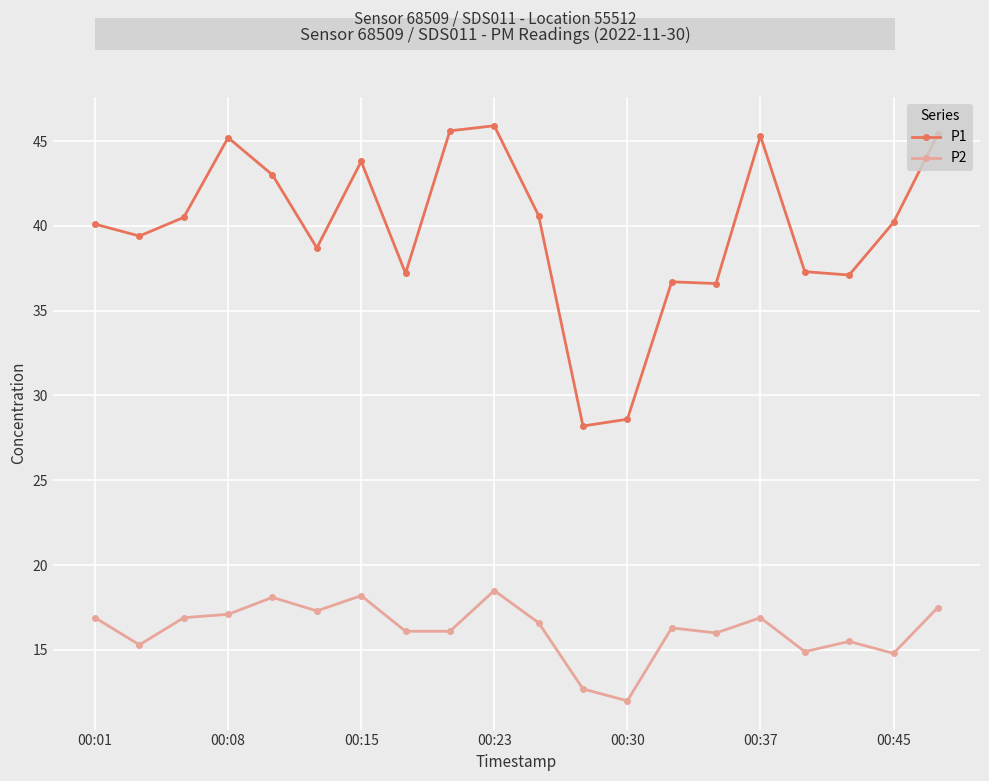

Which series has the widest spread of values?

P1